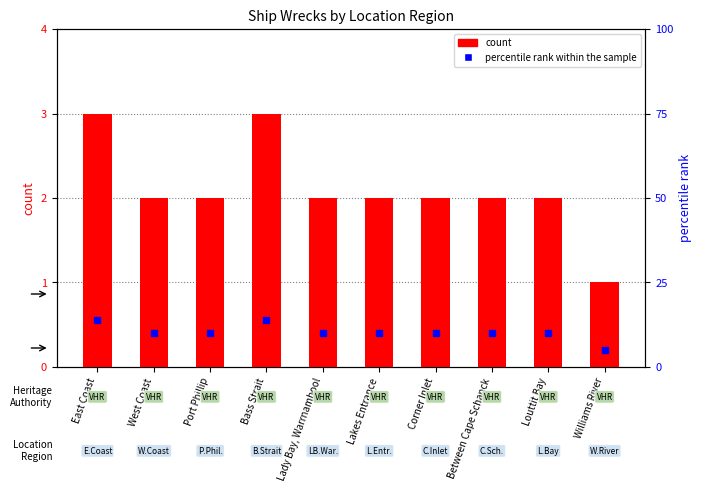

Read the percentile rank within the sample value at Lady Bay, Warrnambool.

10